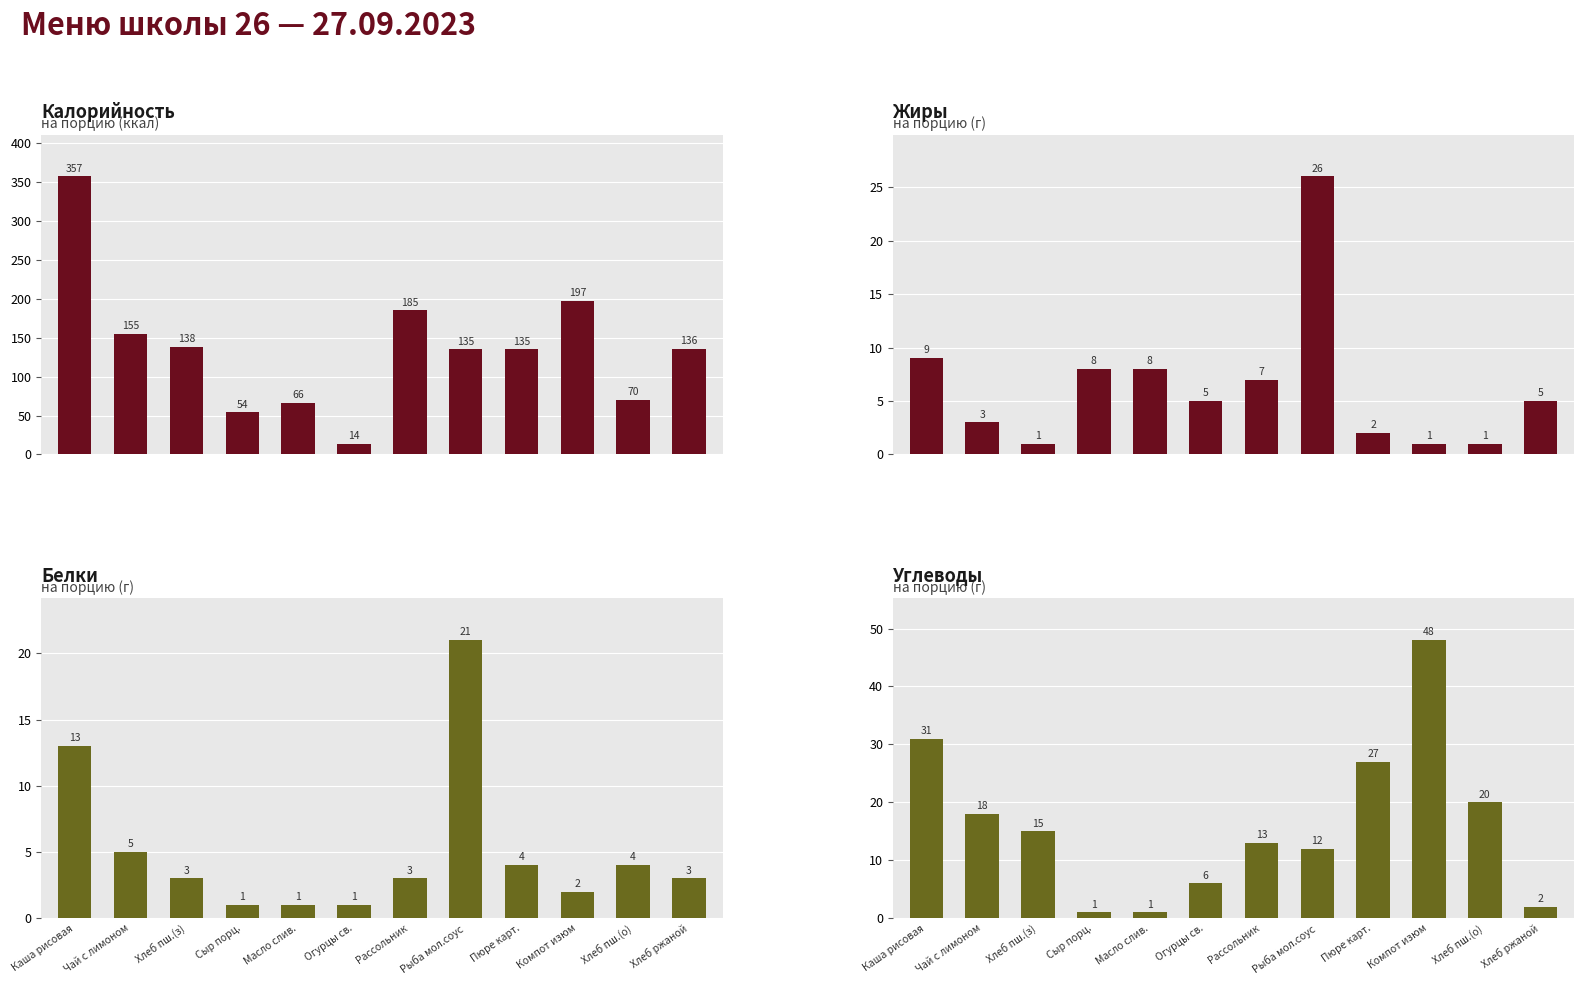

Which series has the largest total across all categories?

Калорийность